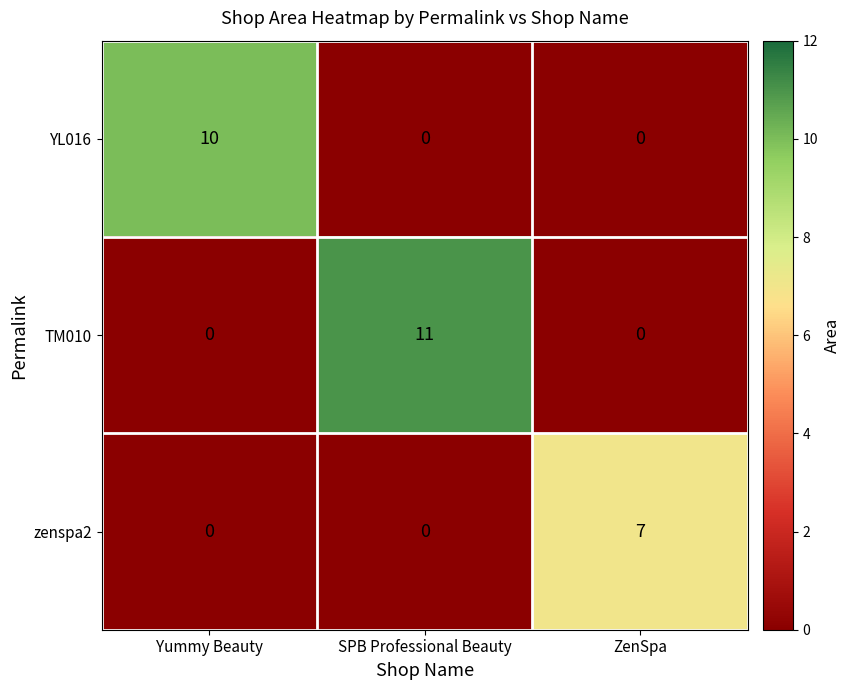

Reading left to right, extract all data points from this chart.

YL016: Yummy Beauty=10	SPB Professional Beauty=0	ZenSpa=0
TM010: Yummy Beauty=0	SPB Professional Beauty=11	ZenSpa=0
zenspa2: Yummy Beauty=0	SPB Professional Beauty=0	ZenSpa=7